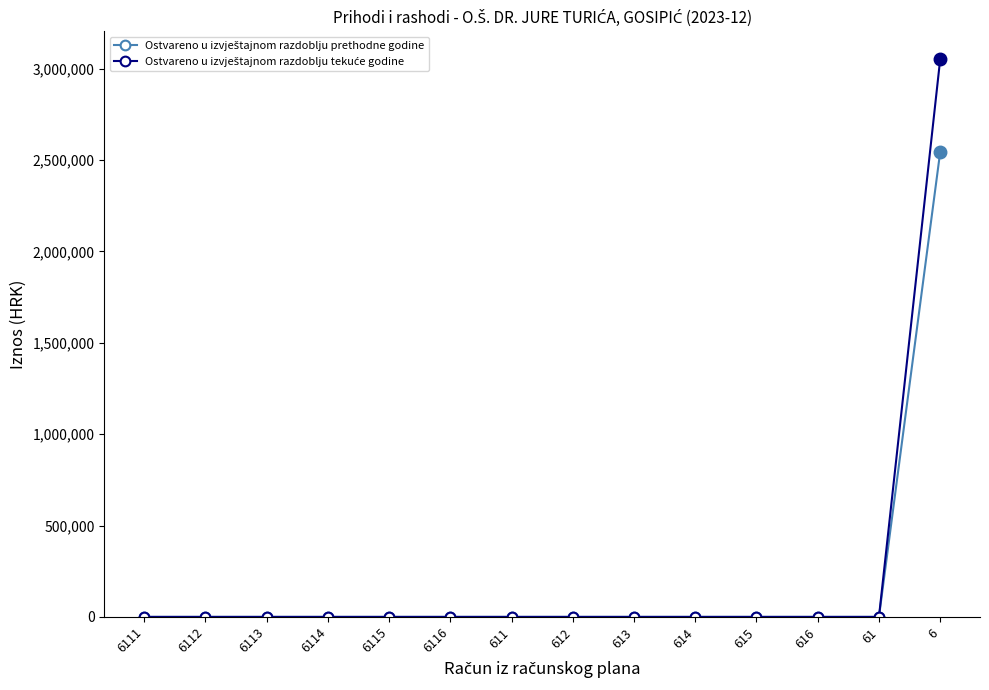

At which category is the sum across all series the highest?

6